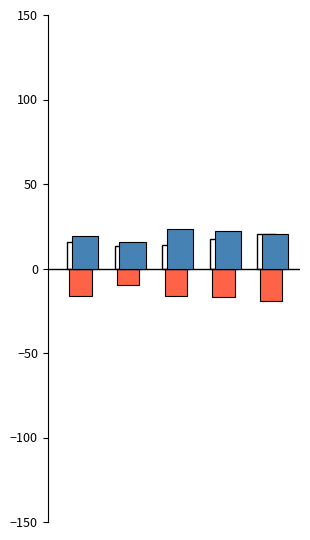

What is the smallest value displayed?

-19.2